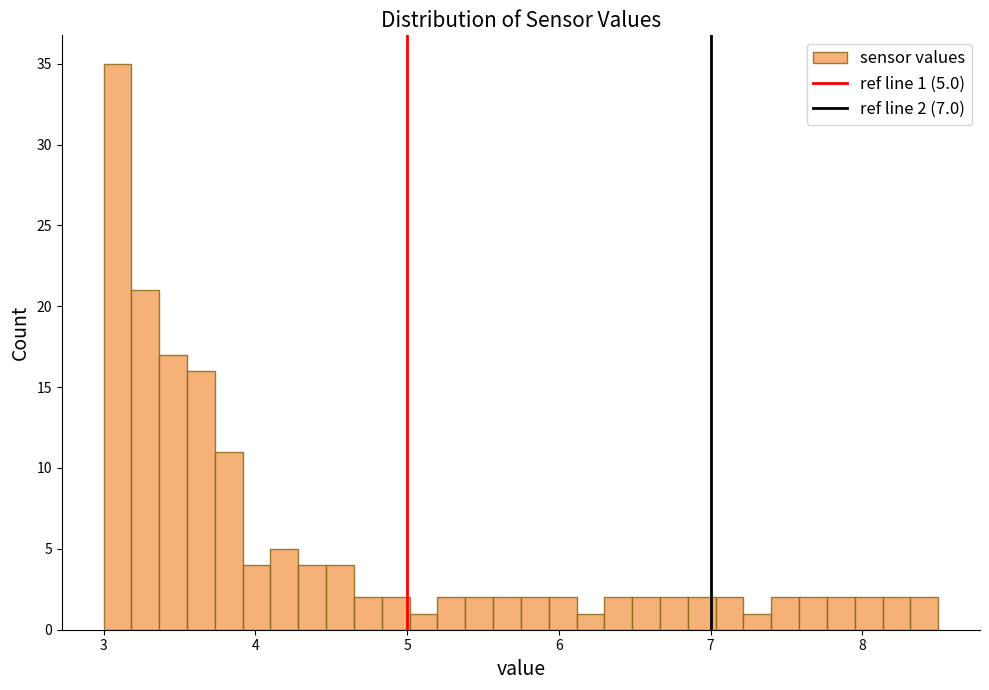

Around what value on the x-axis is the tallest bar? Give the approximate position of its centre, as read against the axis.

3.1